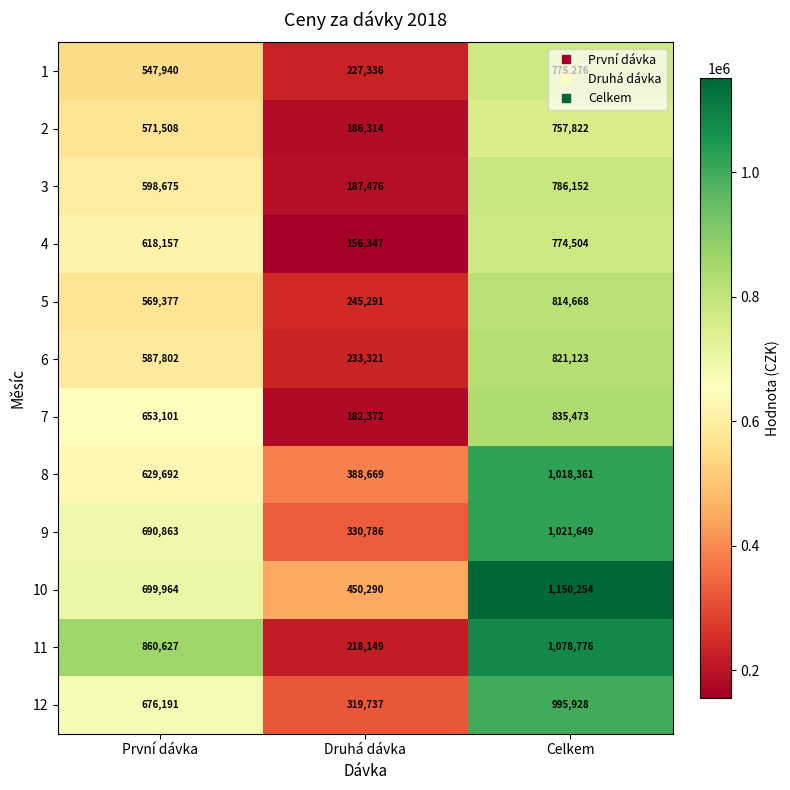

List the labels in order of 11 value, largest first.

Celkem, První dávka, Druhá dávka